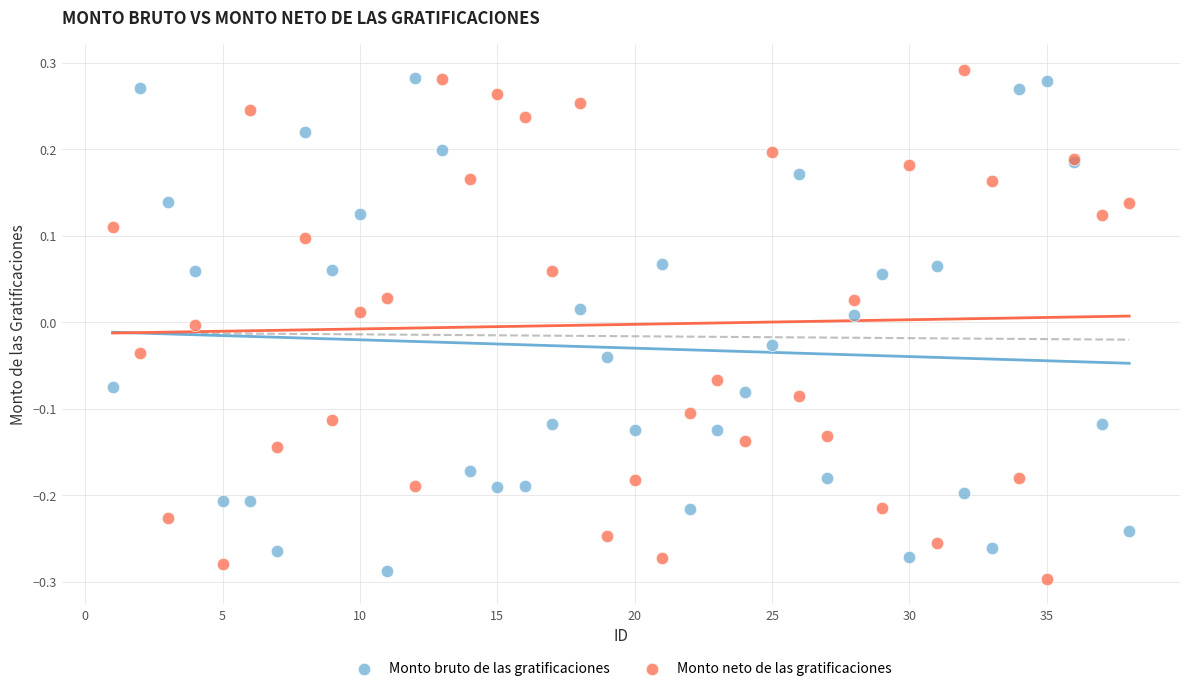

Which series contains the lowest Y value?

Monto neto de las gratificaciones